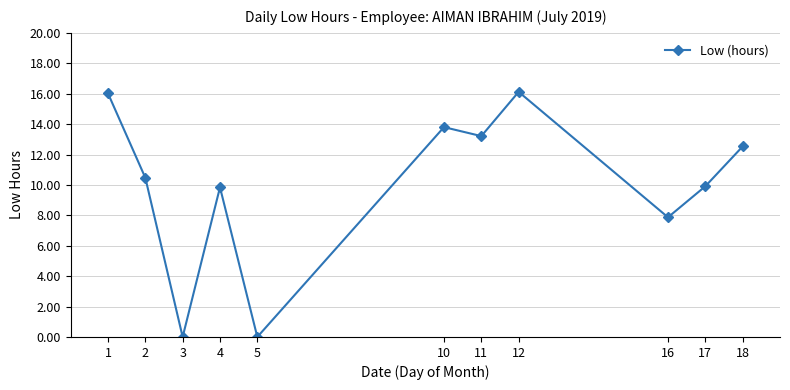

True or false: there are more than 0 points higher than both neighbors.

True